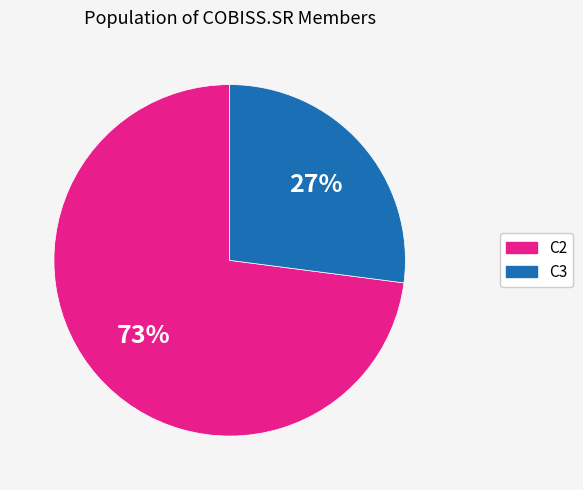

What is the smallest slice in the pie chart?

C3